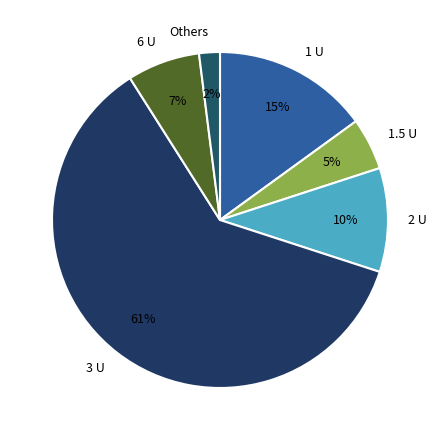

Is the sum of 2 U and 1 U greater than half?

No